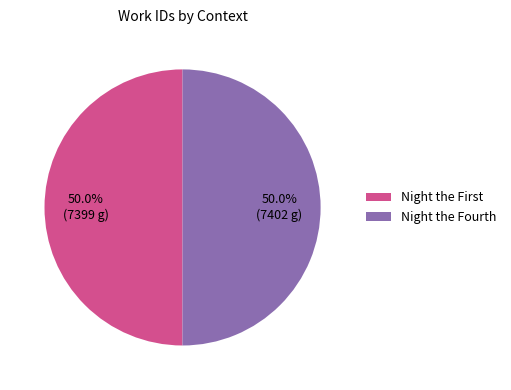

What portion of the pie excludes Night the Fourth?

50.0%